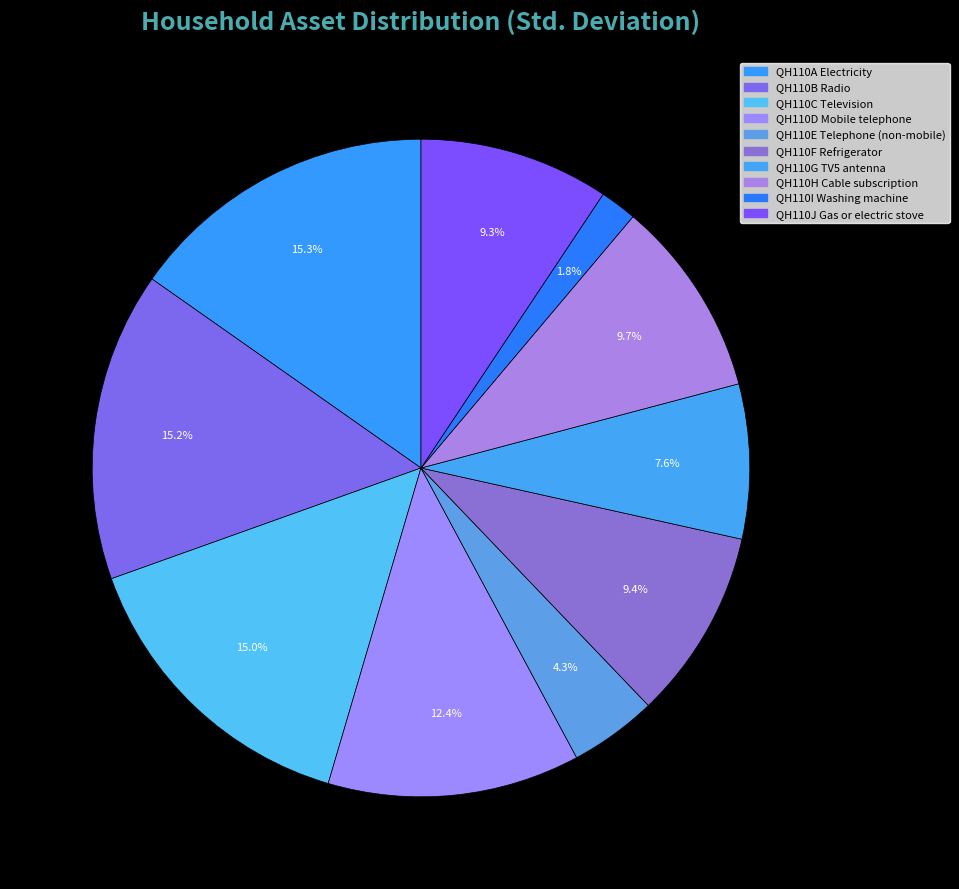

Which slice is the largest?

QH110A Electricity